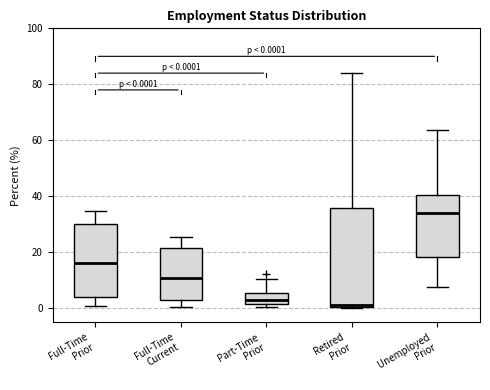

Which box is the tallest, from its lower edge to its upper edge?

Retired Prior